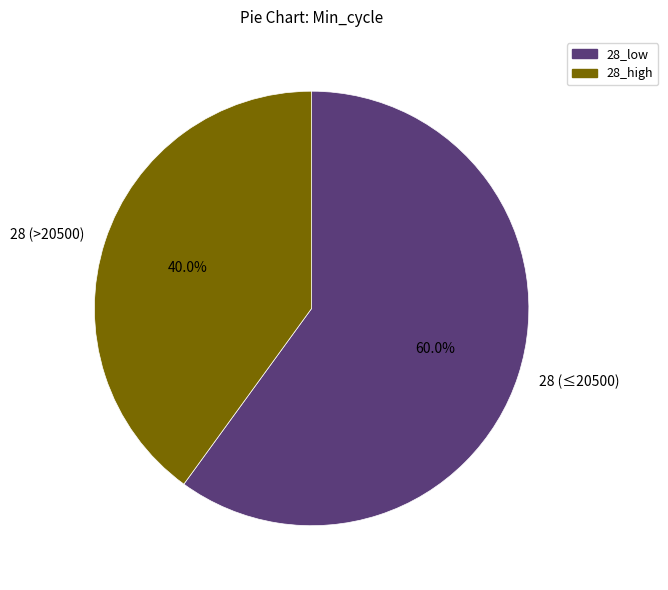

Combined, what portion of the pie is 28 (>20500) and 28 (≤20500)?

100.0%